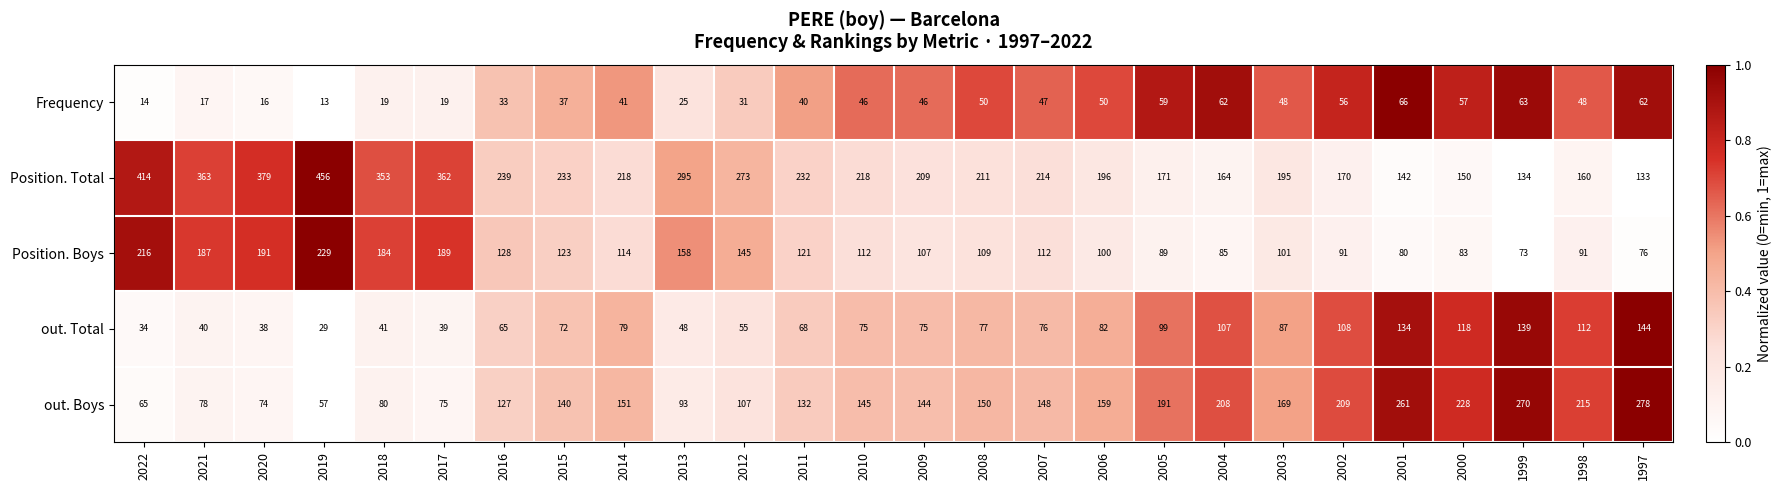

Is it true that out. Boys equals 74 at 2020?

True